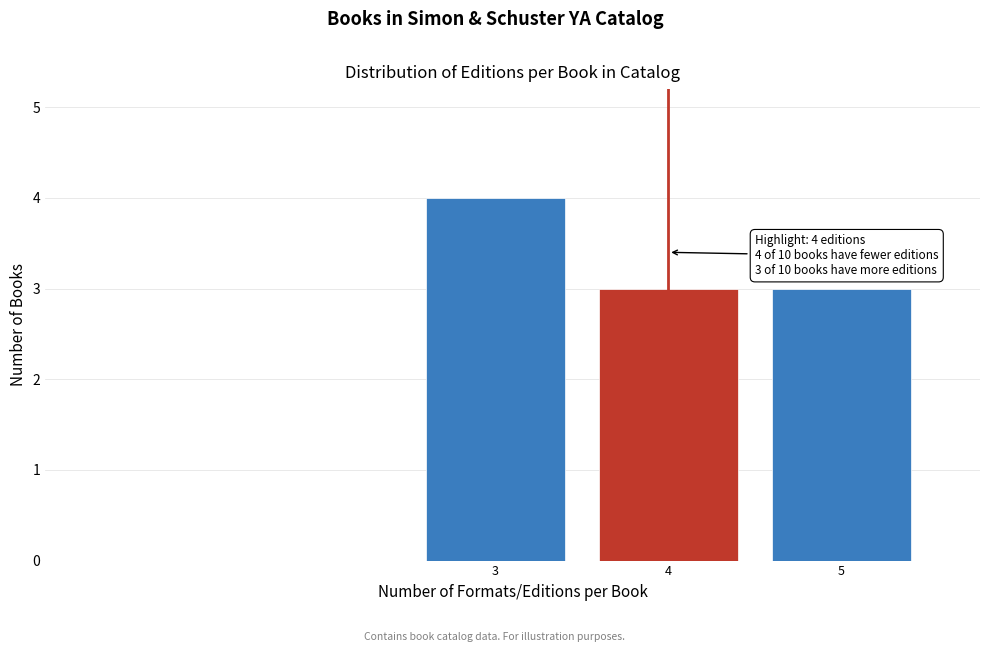

Reading left to right, transcribe all the data shown in this chart.

3=4	4=3	5=3